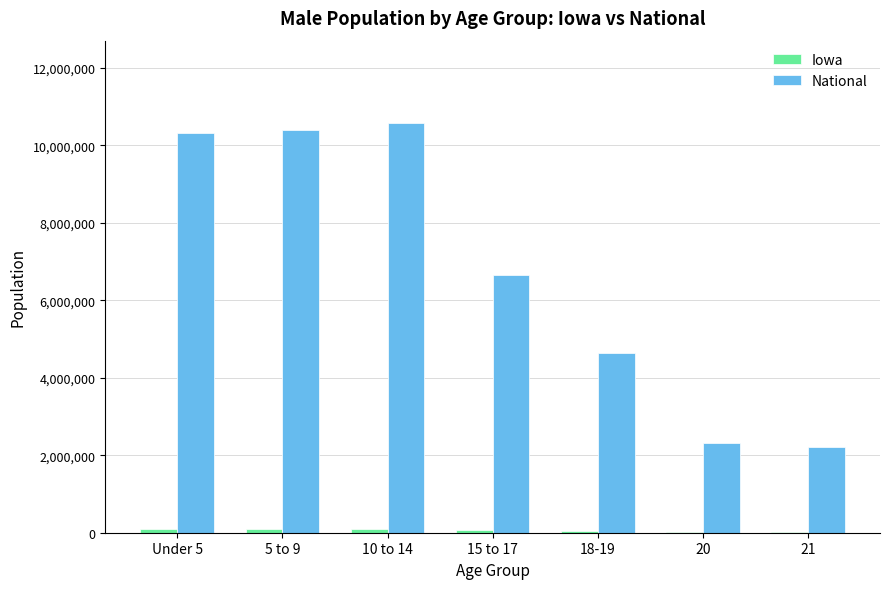

Between 5 to 9 and 21, which series saw the biggest shift?

National